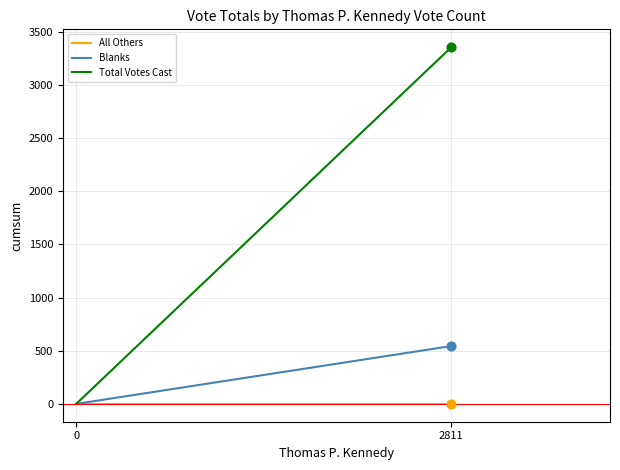

Which series has the largest total across all categories?

Total Votes Cast